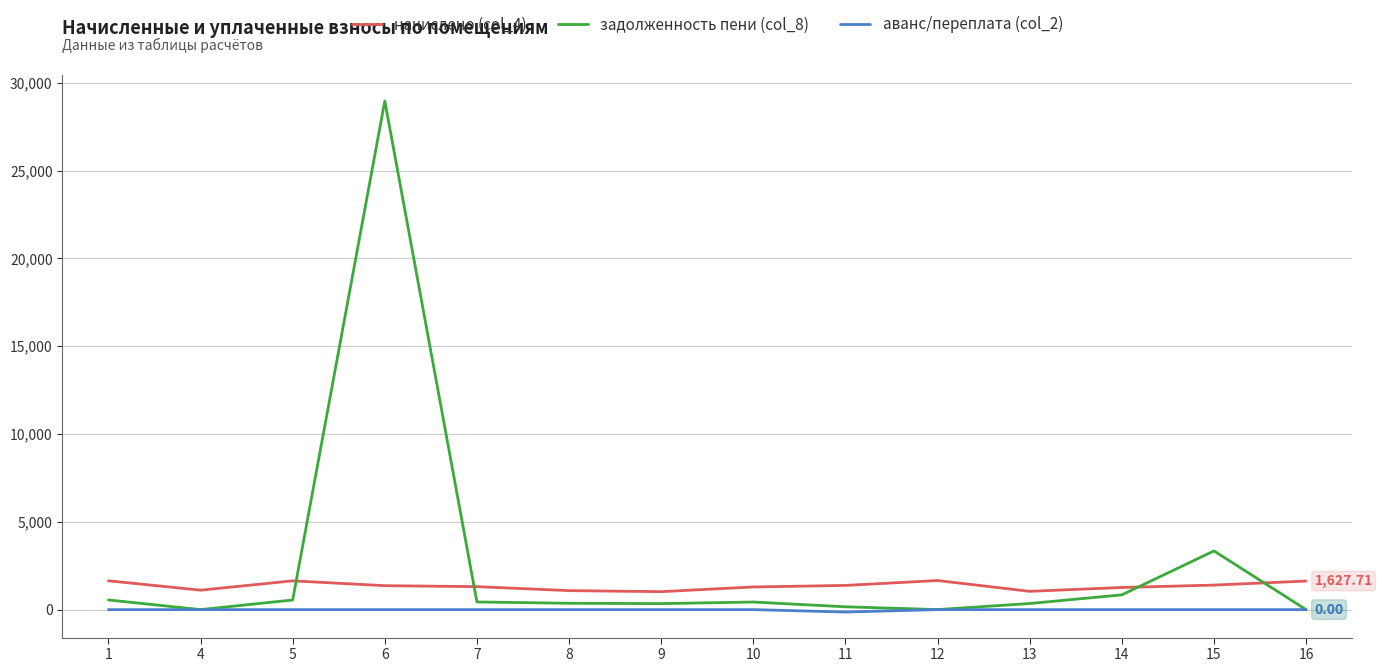

At which category does начислено (col_4) reach its first local valley?

4